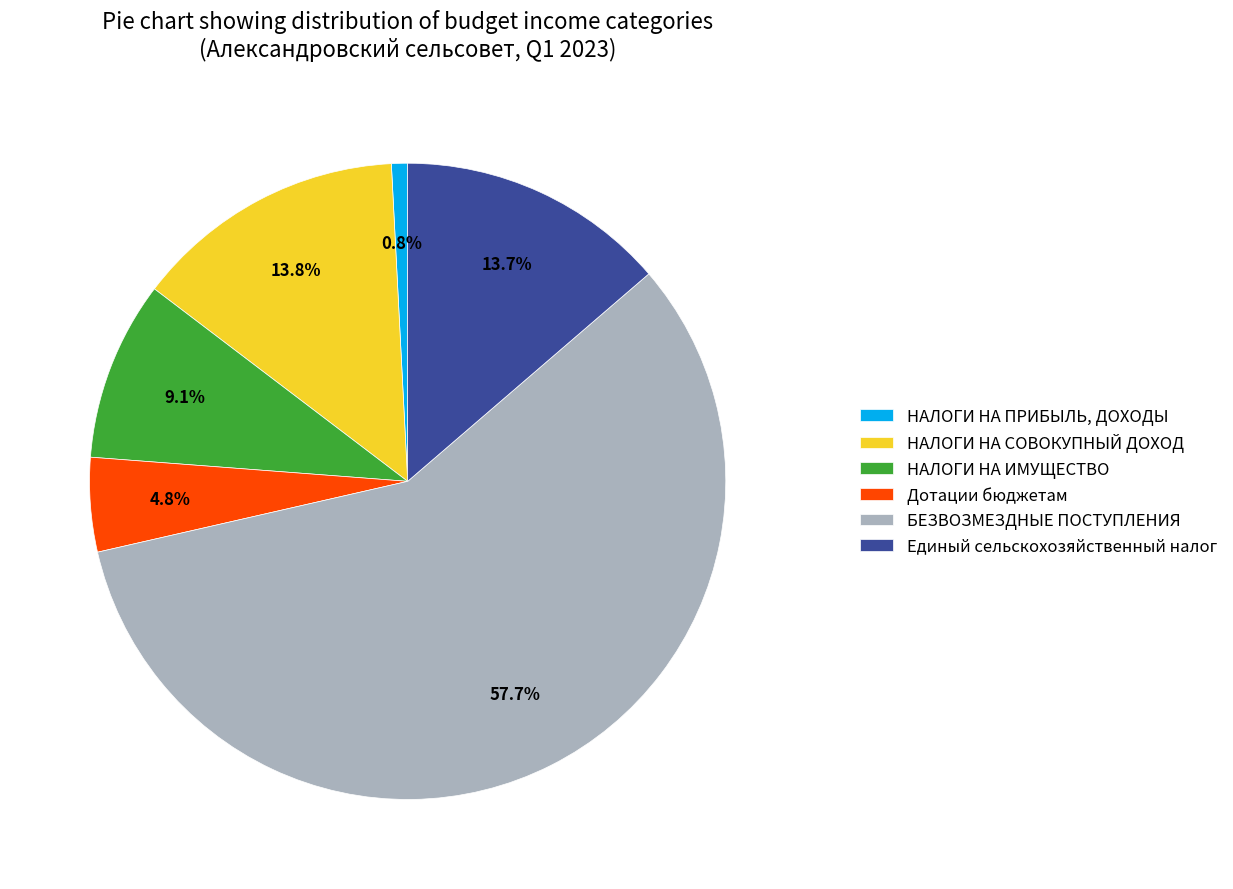

Rank the categories by value from highest to lowest.

БЕЗВОЗМЕЗДНЫЕ ПОСТУПЛЕНИЯ, НАЛОГИ НА СОВОКУПНЫЙ ДОХОД, Единый сельскохозяйственный налог, НАЛОГИ НА ИМУЩЕСТВО, Дотации бюджетам, НАЛОГИ НА ПРИБЫЛЬ, ДОХОДЫ